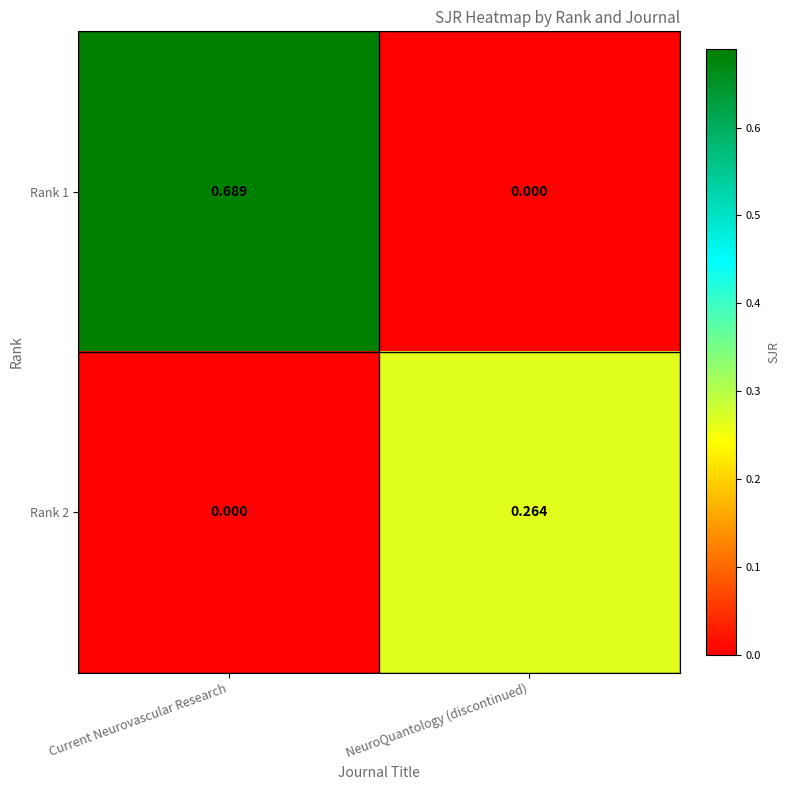

Where is Rank 2 nearest to the value 0?

Current Neurovascular Research